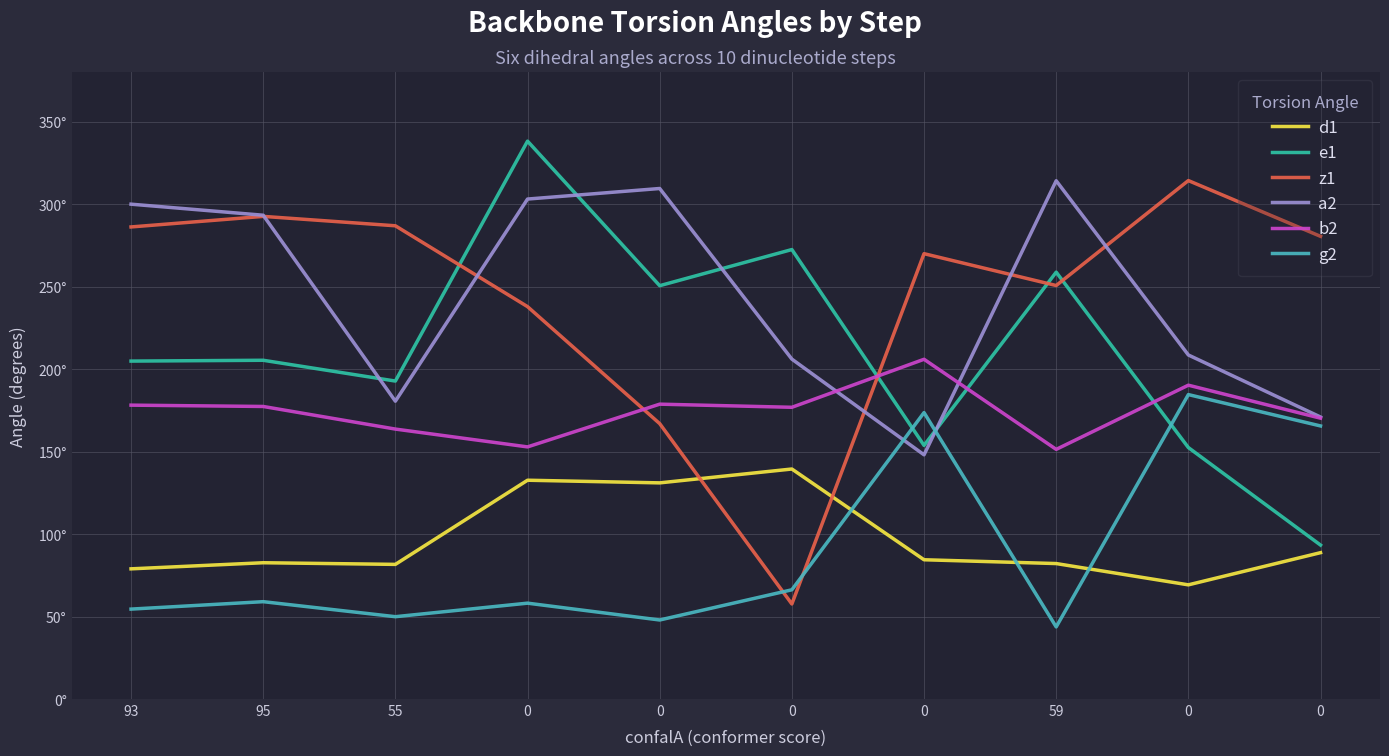

What is the average value of the e1 series?

212.2